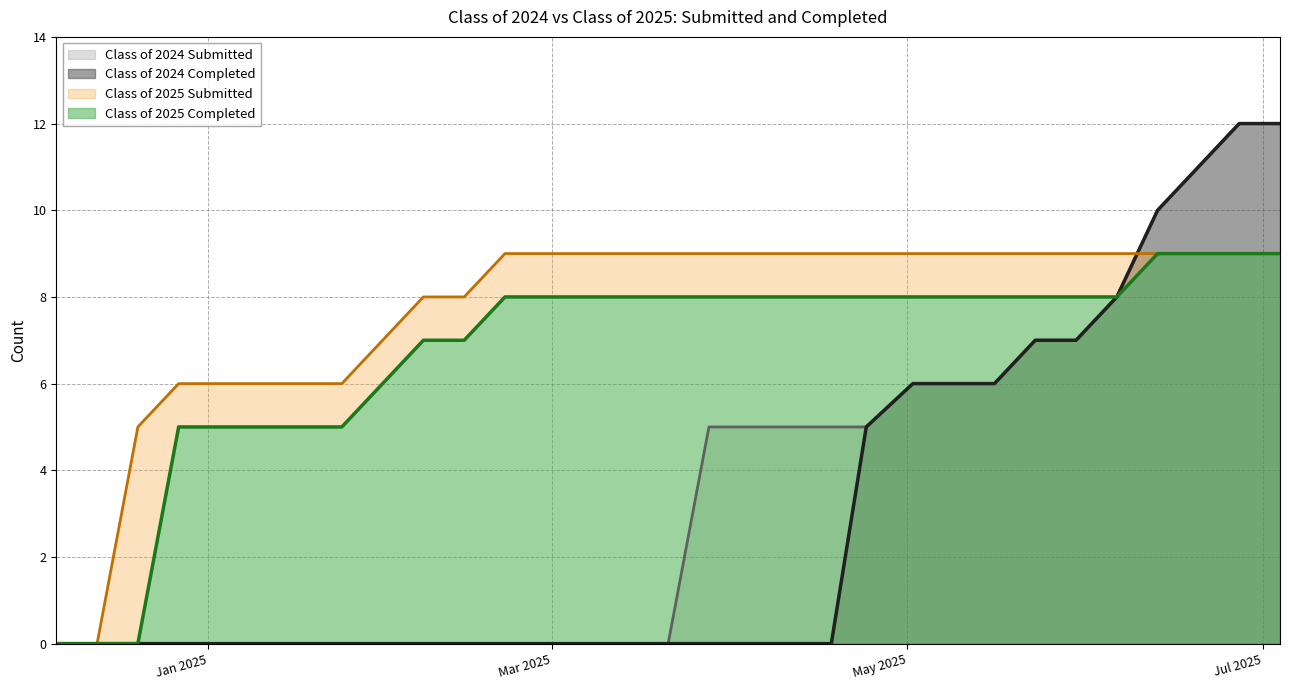

What are all the series names shown in the legend?

Class of 2024 Submitted, Class of 2024 Completed, Class of 2025 Submitted, Class of 2025 Completed